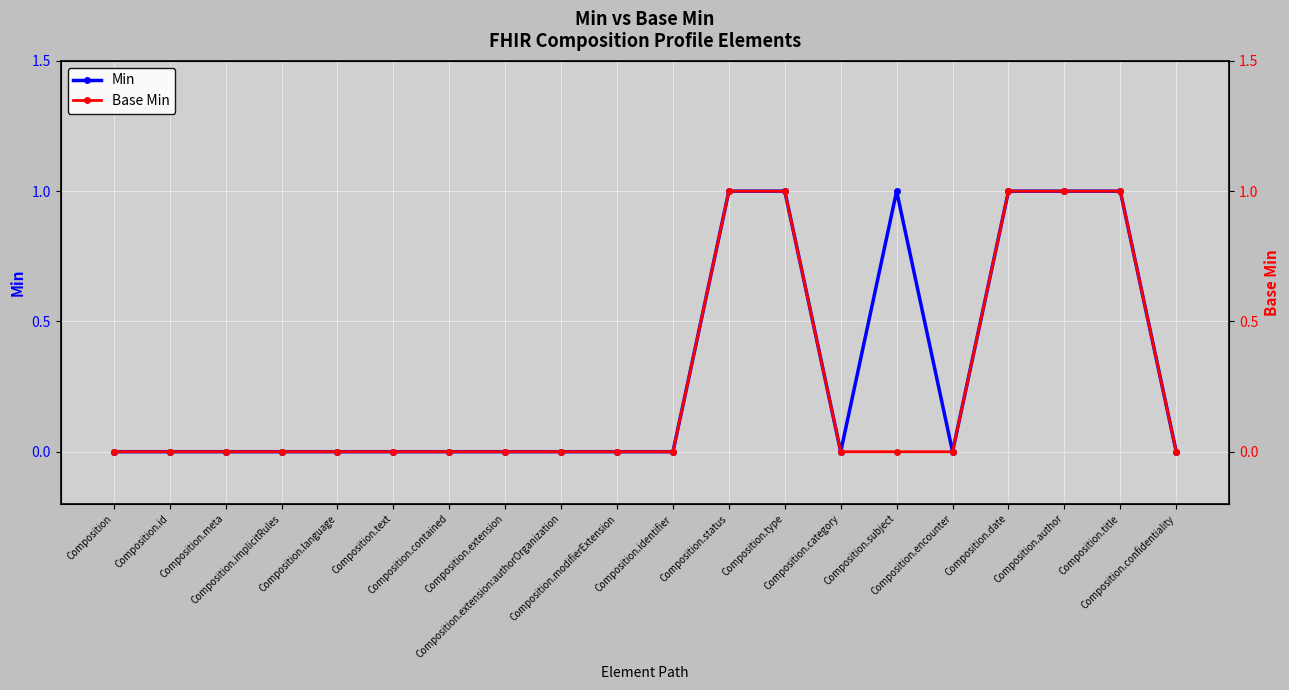

At which category is the sum across all series the highest?

Composition.status